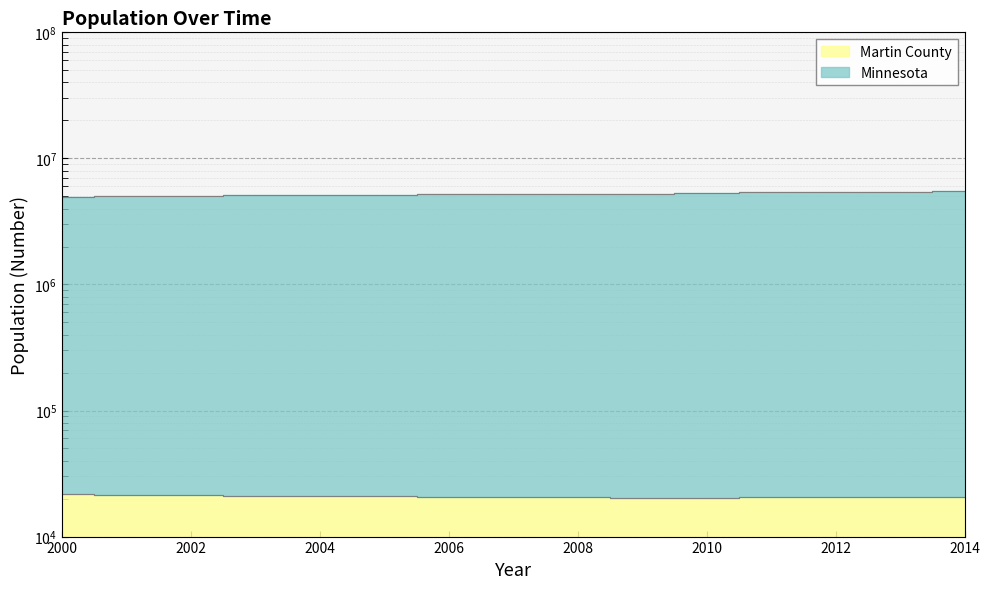

What is the total value across all series at 2014?

5498203